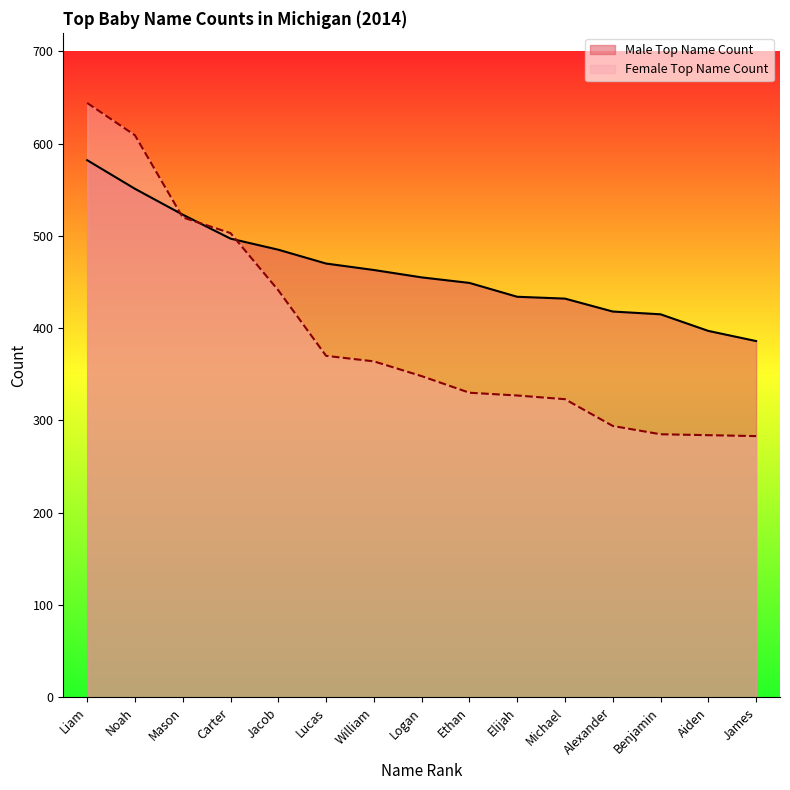

Does the chart display data point markers on the line(s)?

No